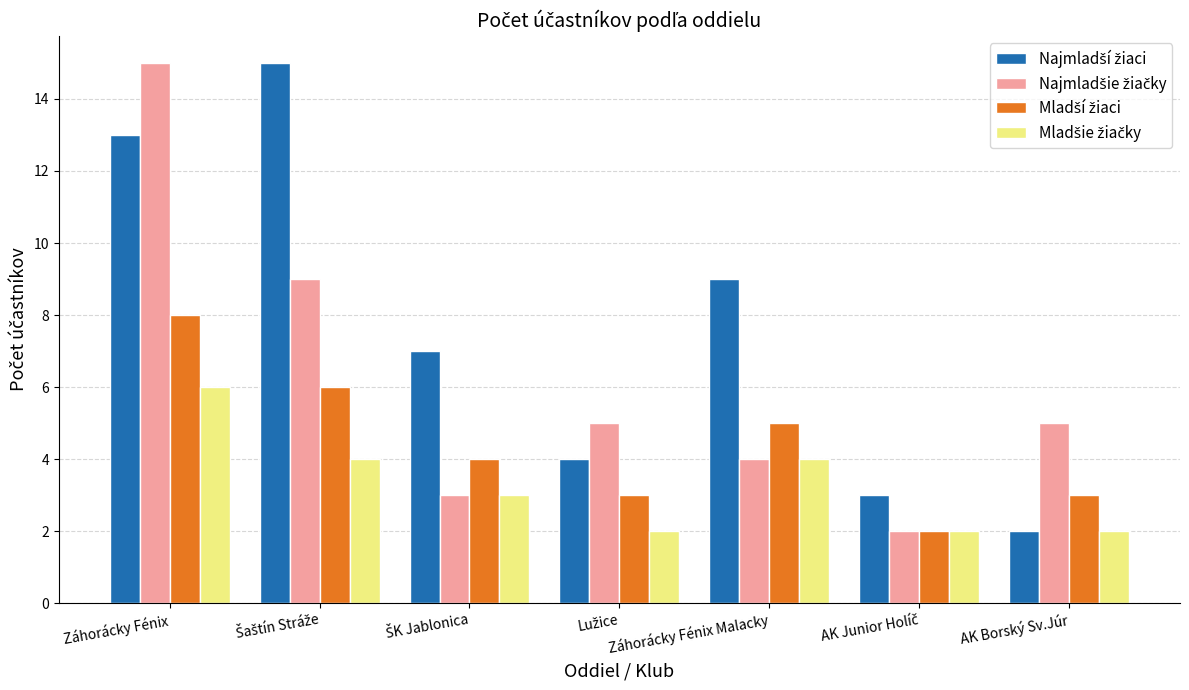

At which category is the sum across all series the highest?

Záhorácky Fénix